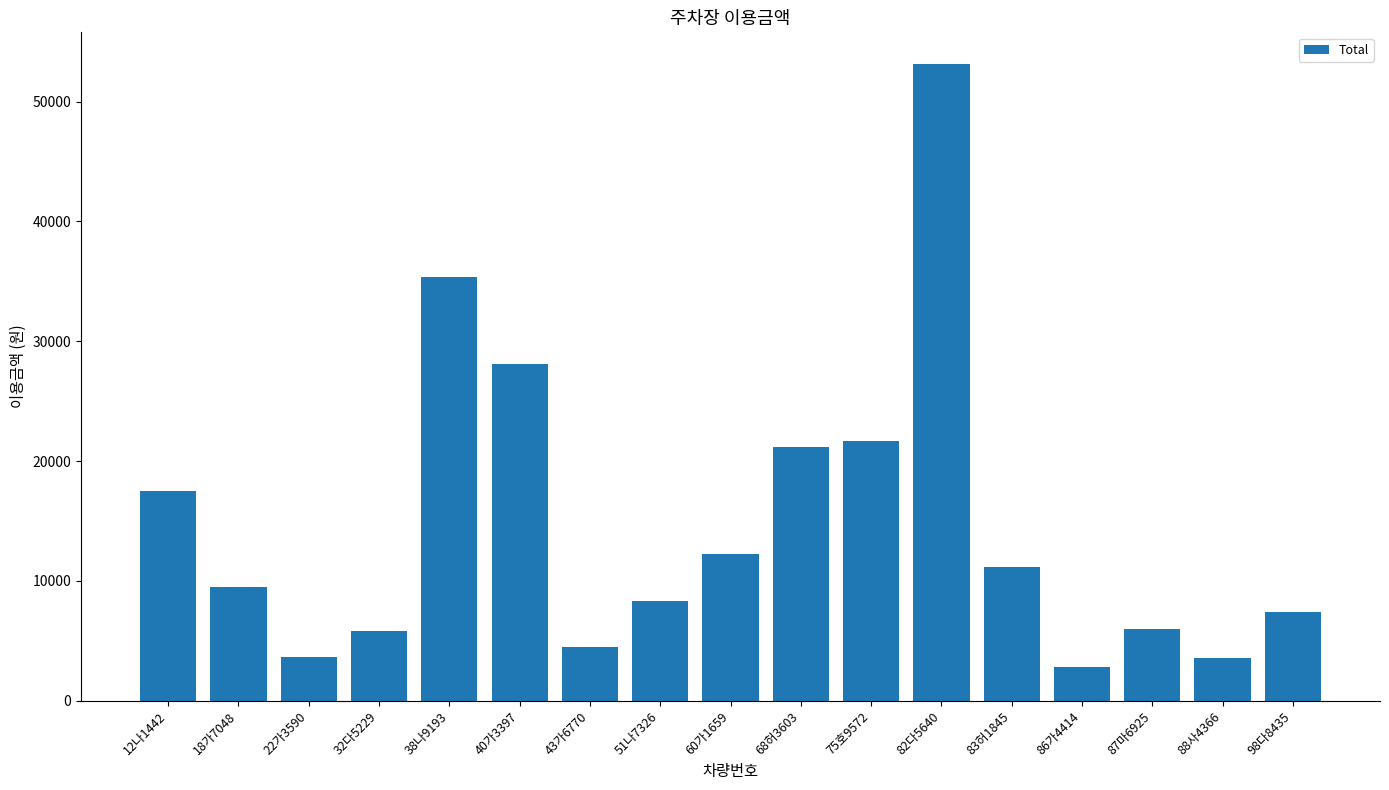

What is the difference between the second highest and minimum values?

32515